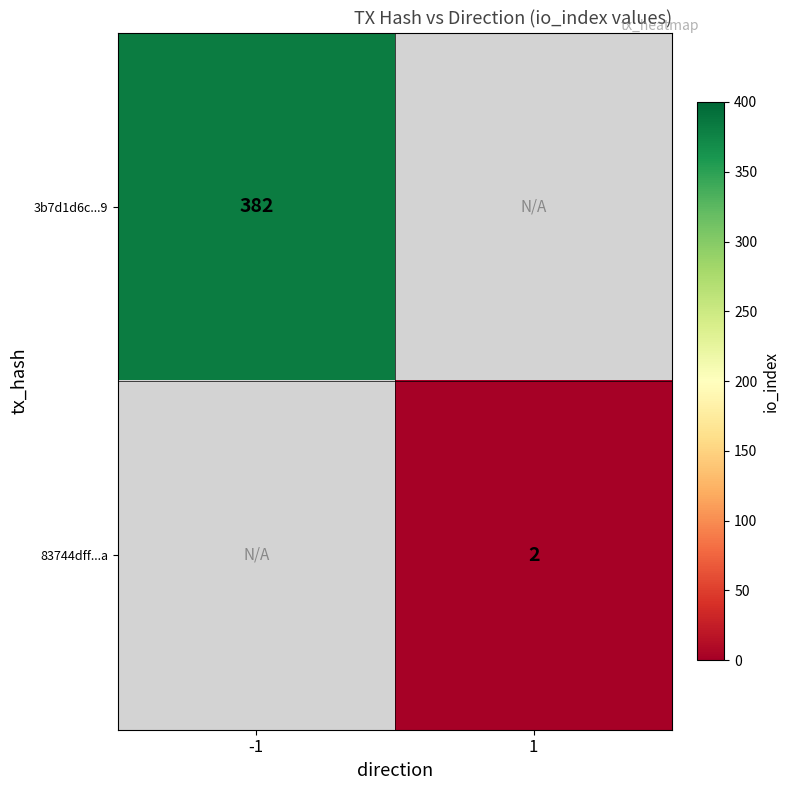

True or false: 3b7d1d6c...9 has a value of 177 at -1.

False